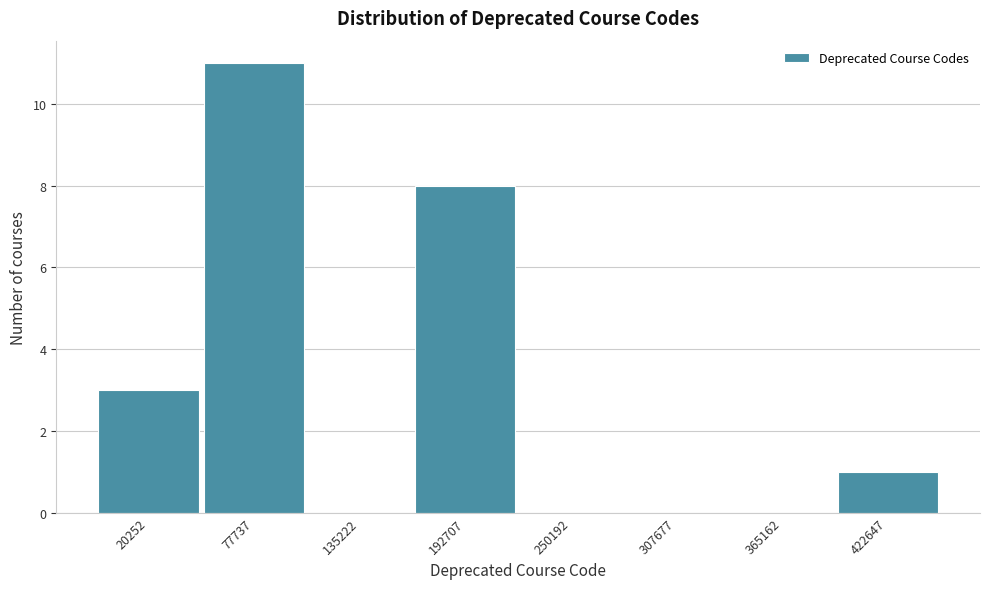

Reading left to right, list all the values displayed in this chart.

20252=3	77737=11	135222=0	192707=8	250192=0	307677=0	365162=0	422647=1